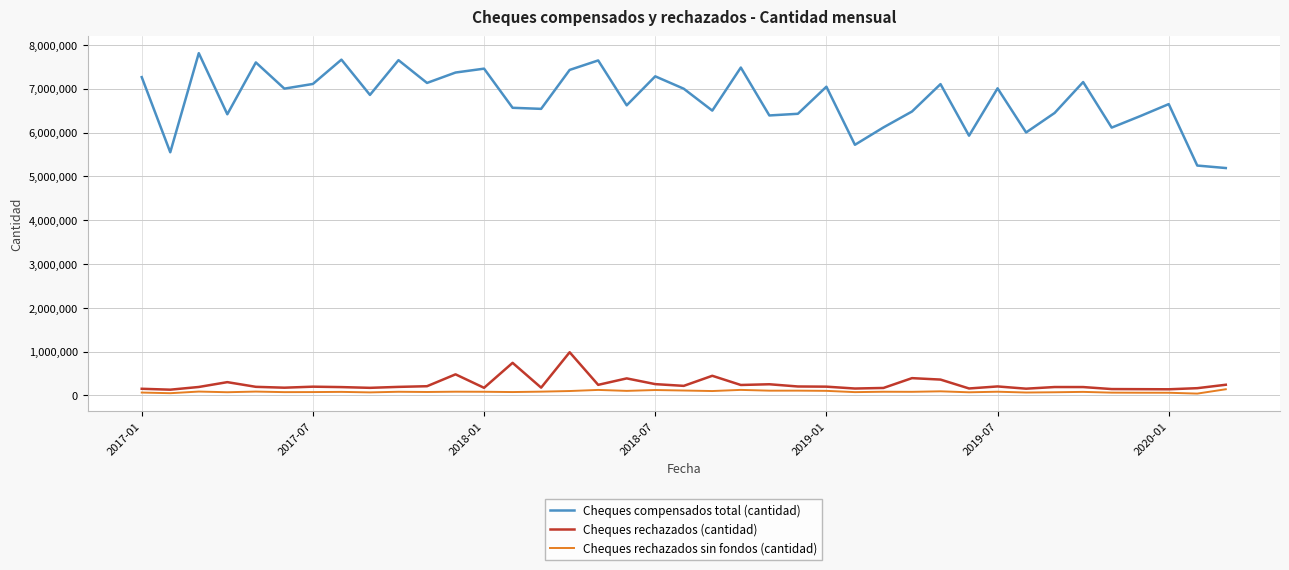

Rank the series by their maximum value, from highest to lowest.

Cheques compensados total (cantidad), Cheques rechazados (cantidad), Cheques rechazados sin fondos (cantidad)